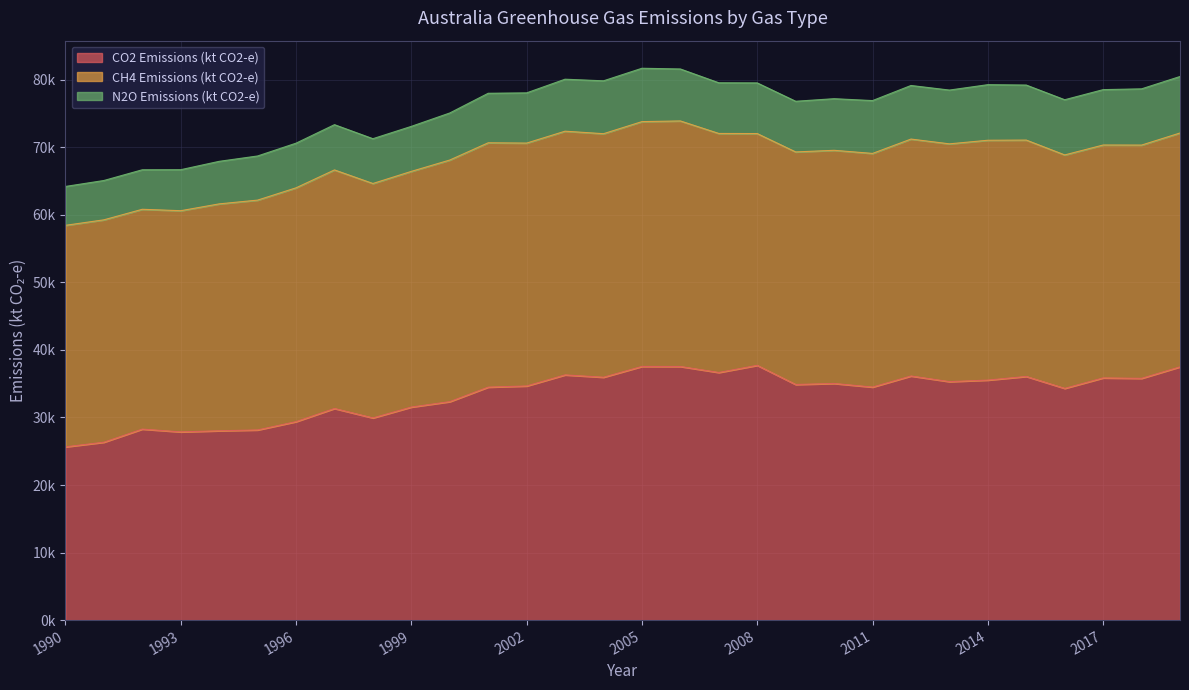

What is the value of the CH4 Emissions (kt CO2-e) point at the 6th from the left?

34028.1